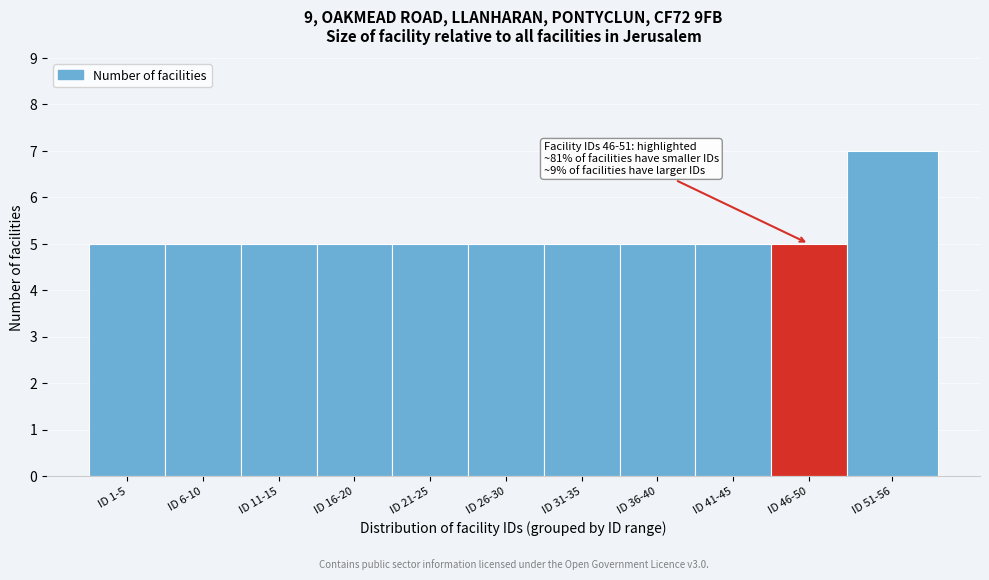

Reading right to left, list all the values displayed in this chart.

7	5	5	5	5	5	5	5	5	5	5